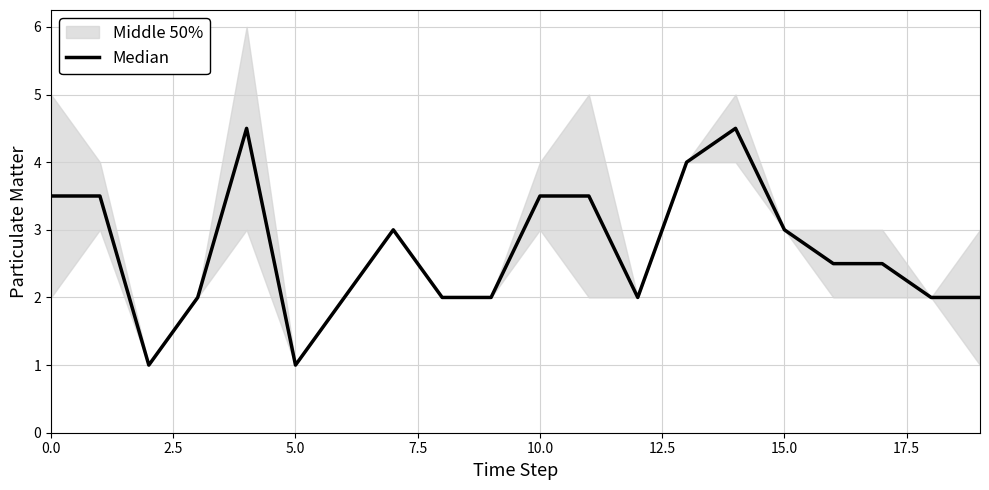

True or false: there are more than 0 points higher than both neighbors.

True